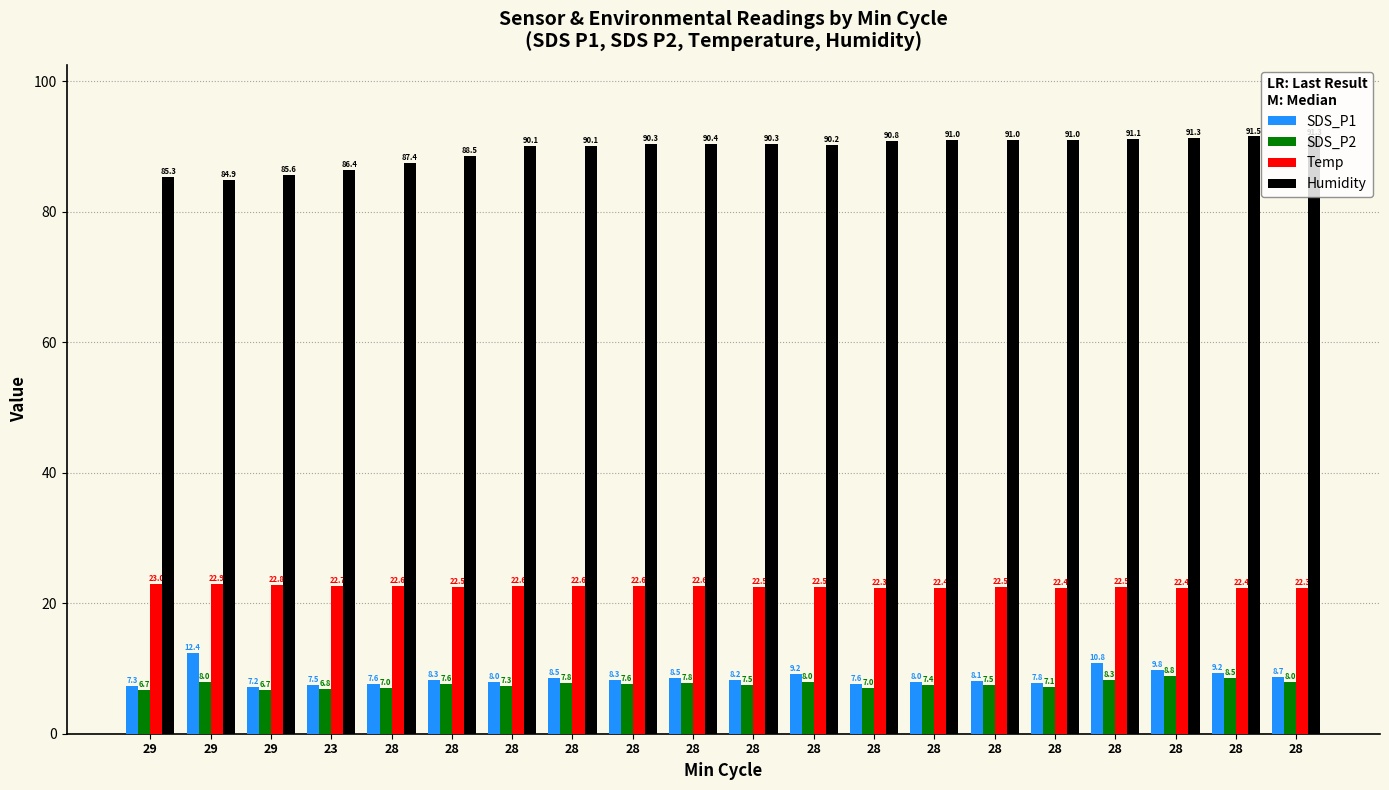

Reading left to right, list all the values displayed in this chart.

SDS_P1: 7.3	12.4	7.2	7.5	7.6	8.3	8.0	8.5	8.3	8.5	8.2	9.2	7.6	8.0	8.1	7.8	10.8	9.8	9.2	8.7
SDS_P2: 6.7	8.0	6.7	6.8	7.0	7.6	7.3	7.8	7.6	7.8	7.5	8.0	7.0	7.4	7.5	7.1	8.3	8.8	8.5	8.0
Temp: 23.0	22.9	22.8	22.7	22.6	22.5	22.6	22.6	22.6	22.6	22.5	22.5	22.3	22.4	22.5	22.4	22.5	22.4	22.4	22.3
Humidity: 85.3	84.9	85.6	86.4	87.4	88.5	90.1	90.1	90.3	90.4	90.3	90.2	90.8	91.0	91.0	91.0	91.1	91.3	91.5	91.3